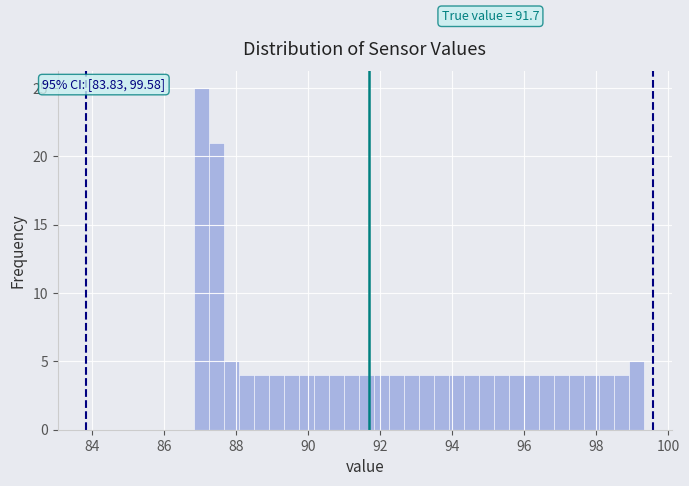

Read against the x-axis, roughly where is the centre of the tallest bar?

87.0